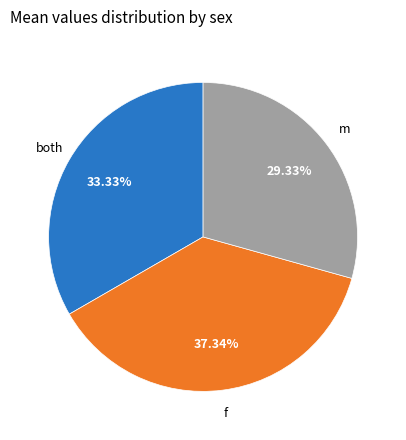

How many slices are in this pie chart?

3